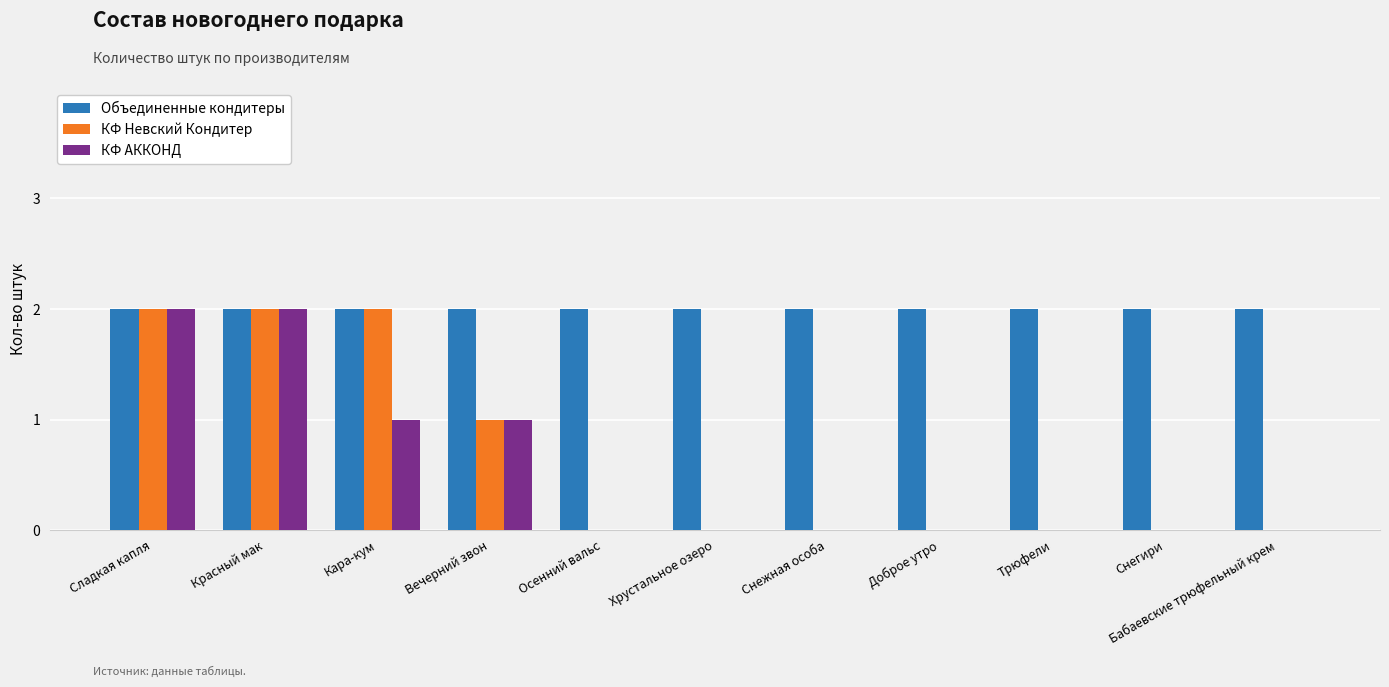

Count the number of categories in the chart.

11